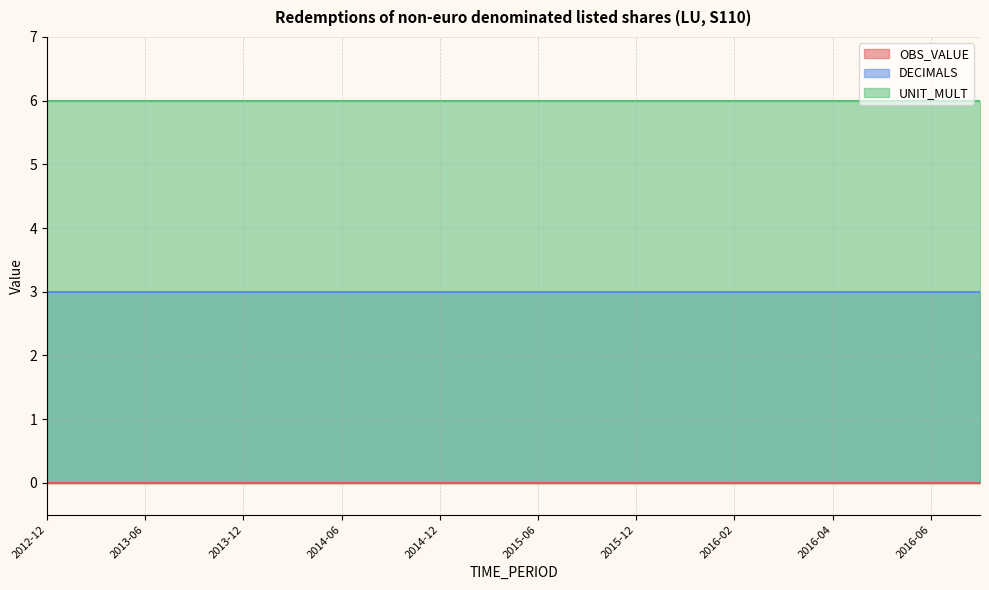

True or false: OBS_VALUE has more than 1 points higher than both neighbors.

False